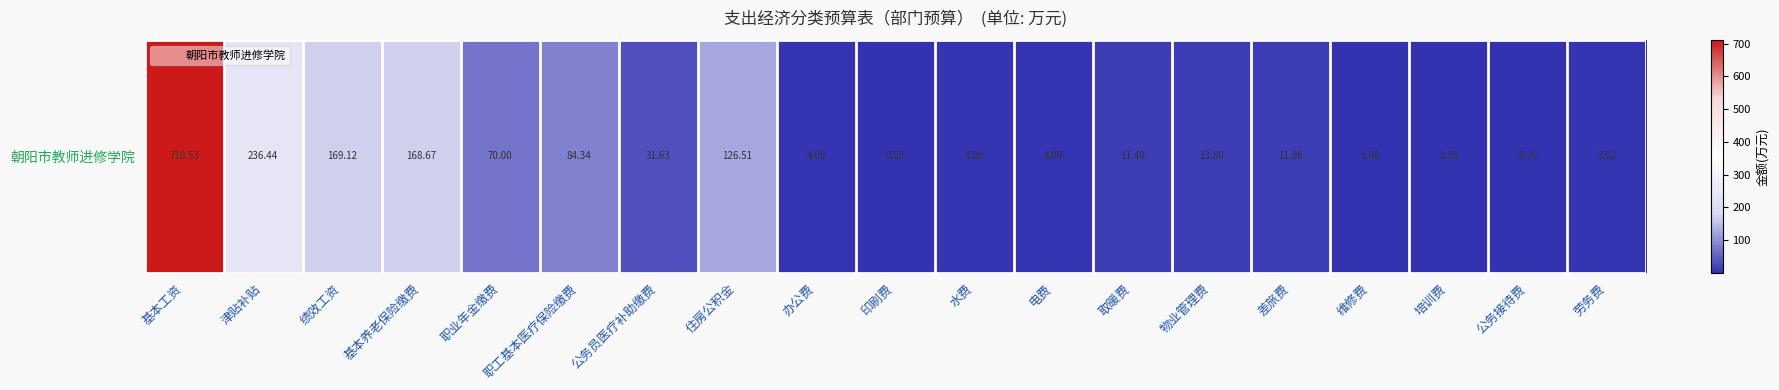

What is the difference between the second highest and minimum values?

236.2